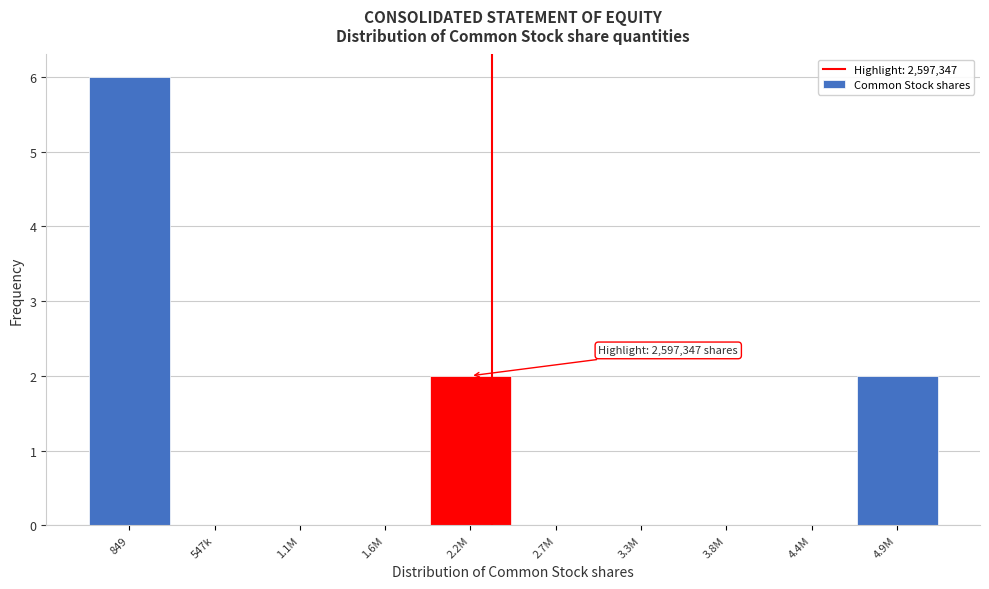

Reading left to right, list all the values displayed in this chart.

849=6	547k=0	1.1M=0	1.6M=0	2.2M=2	2.7M=0	3.3M=0	3.8M=0	4.4M=0	4.9M=2